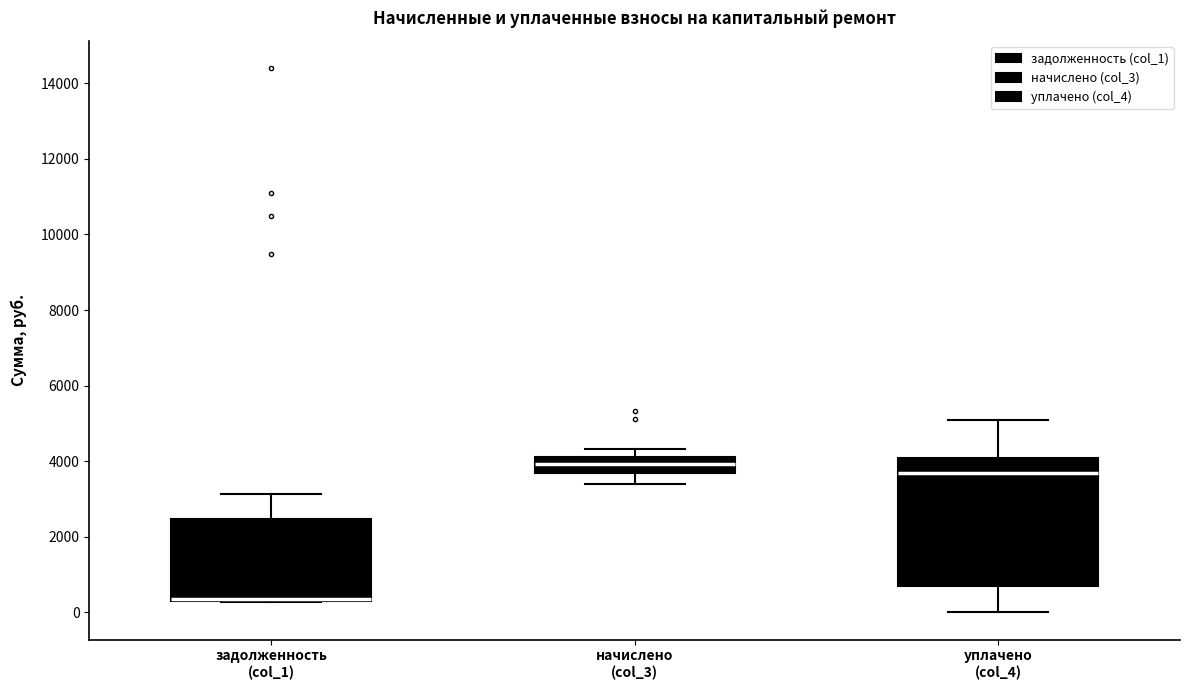

Comparing the boxes themselves (not the whiskers), which one is the tallest?

уплачено (col_4)